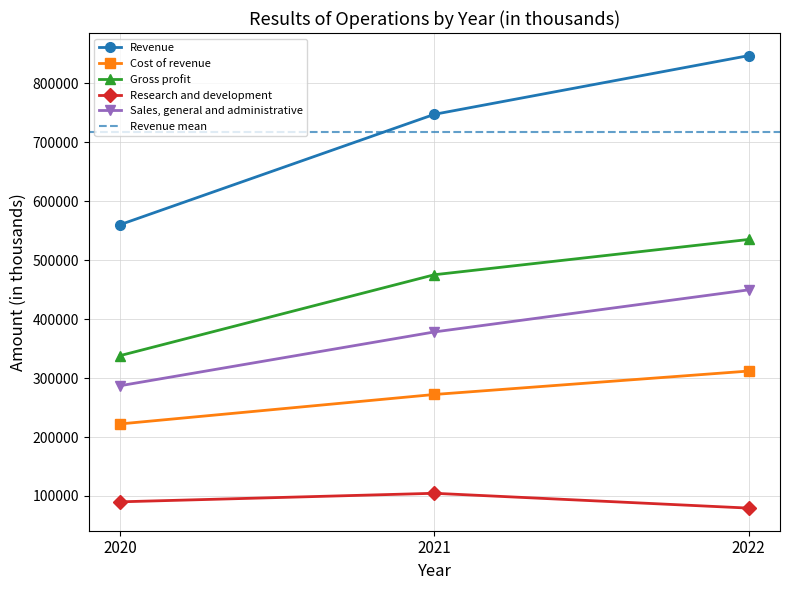

Which series has the largest range (max minus min)?

Revenue